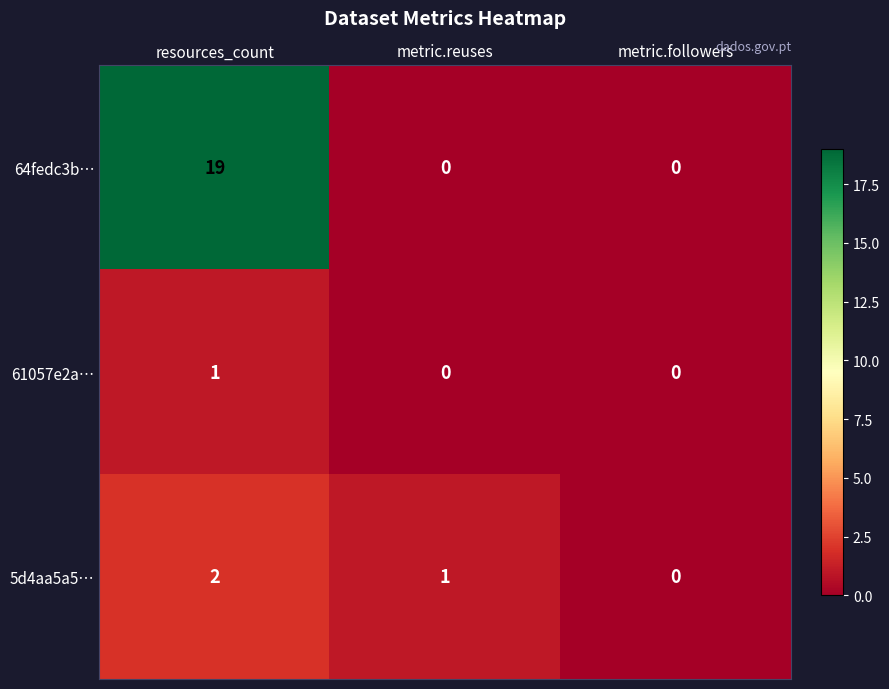

Where is 5d4aa5a5… nearest to the value 1?

metric.reuses